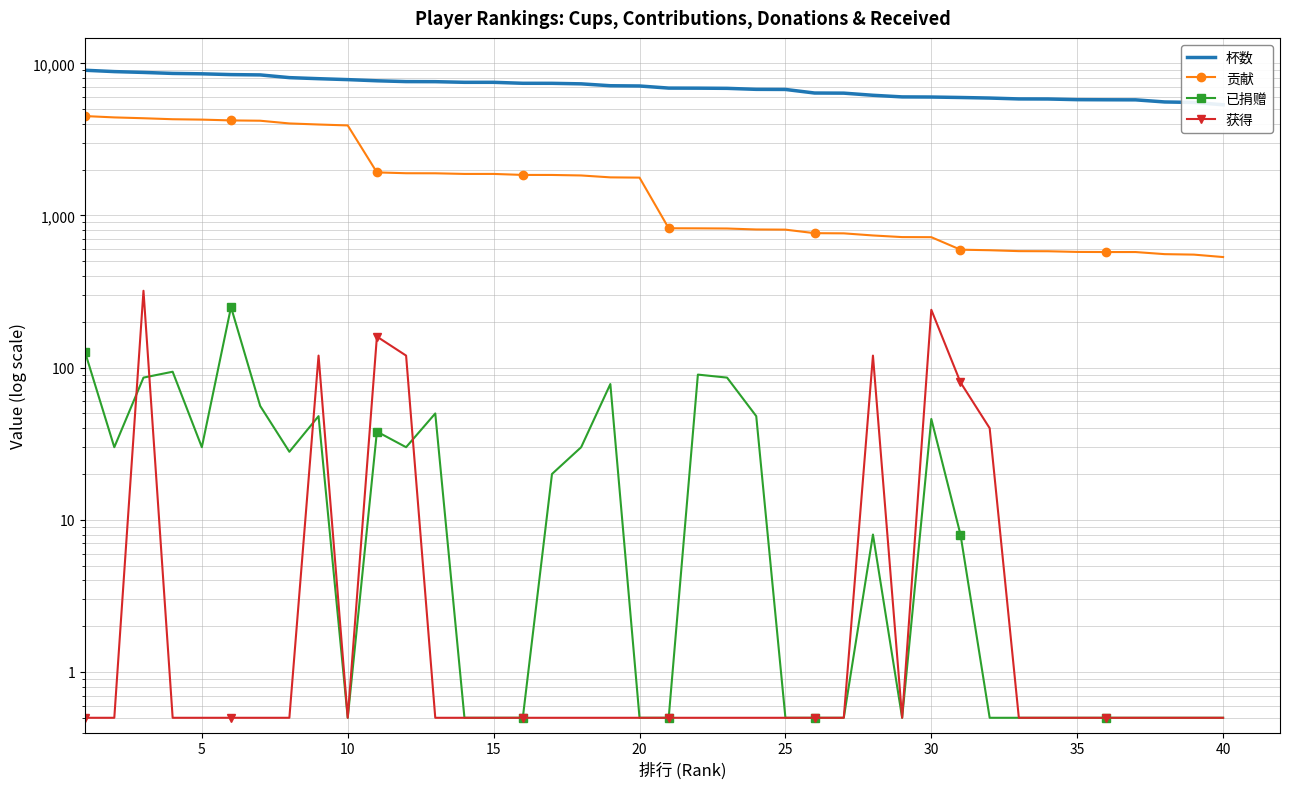

At how many categories does at least one series exceed 1349?

40